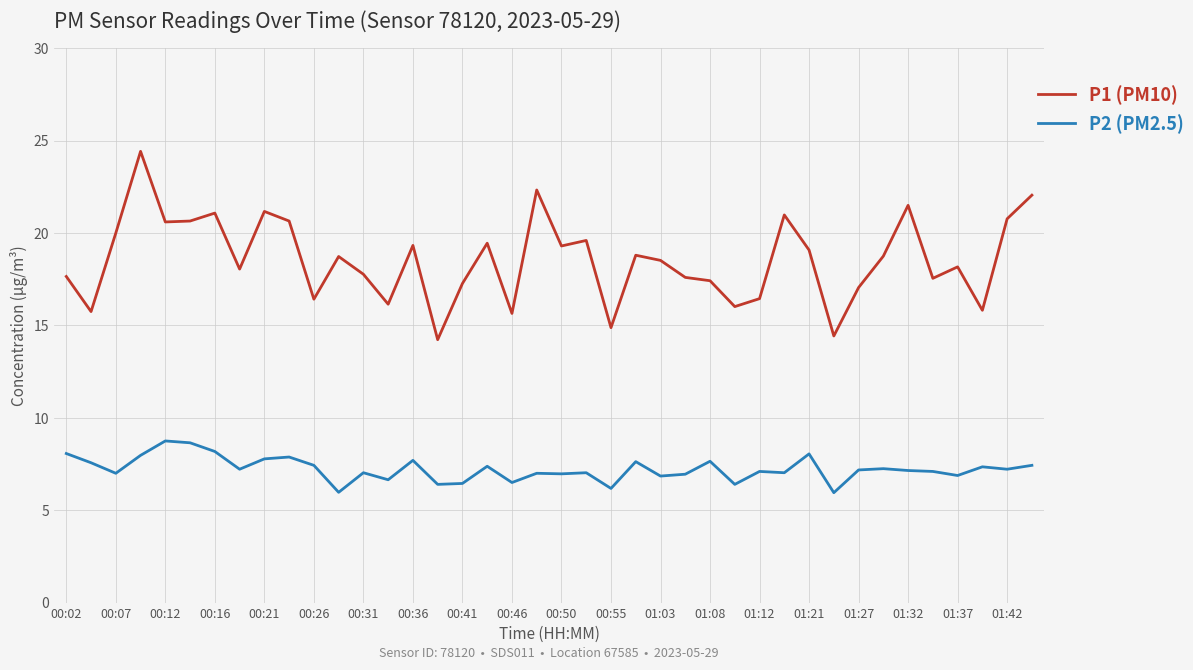

True or false: P1 (PM10) and P2 (PM2.5) intersect in this chart.

False